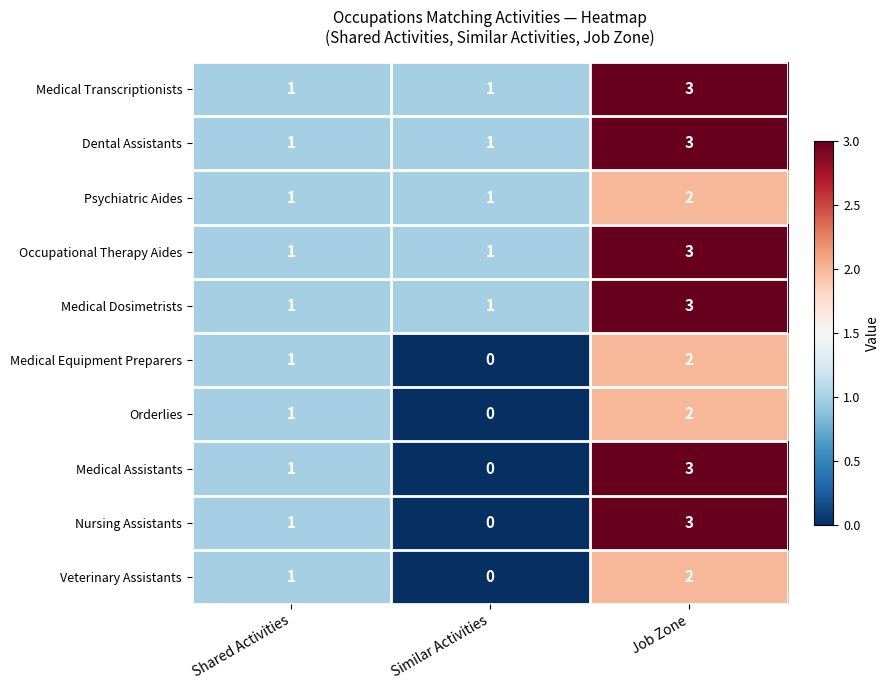

Count the Psychiatric Aides values in the range 1 to 2.

3